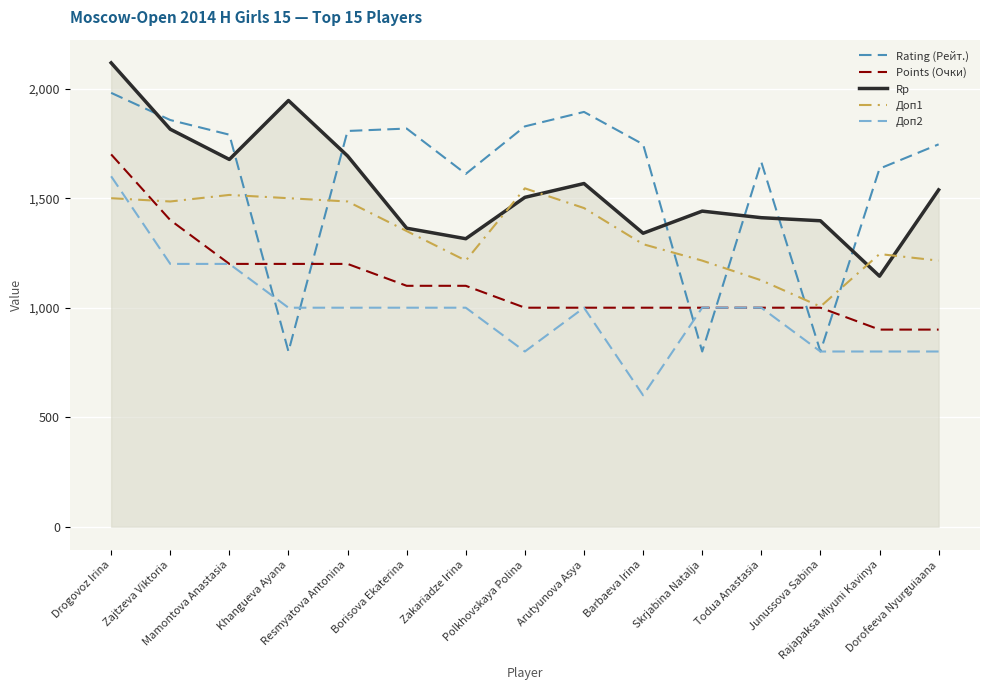

Which series has the largest total across all categories?

Rating (Рейт.)